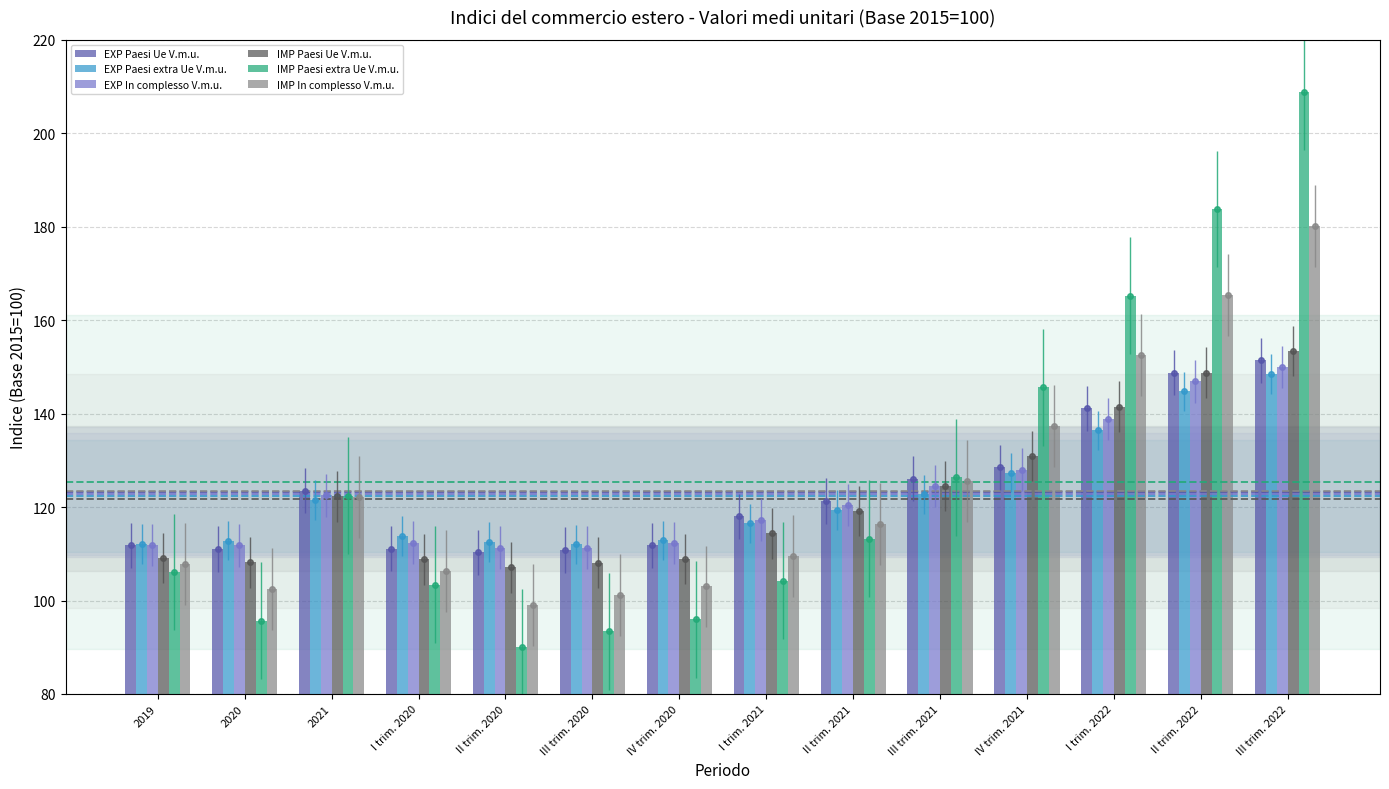

What is the difference between the EXP Paesi extra Ue V.m.u. values at IV trim. 2020 and I trim. 2021?

3.6